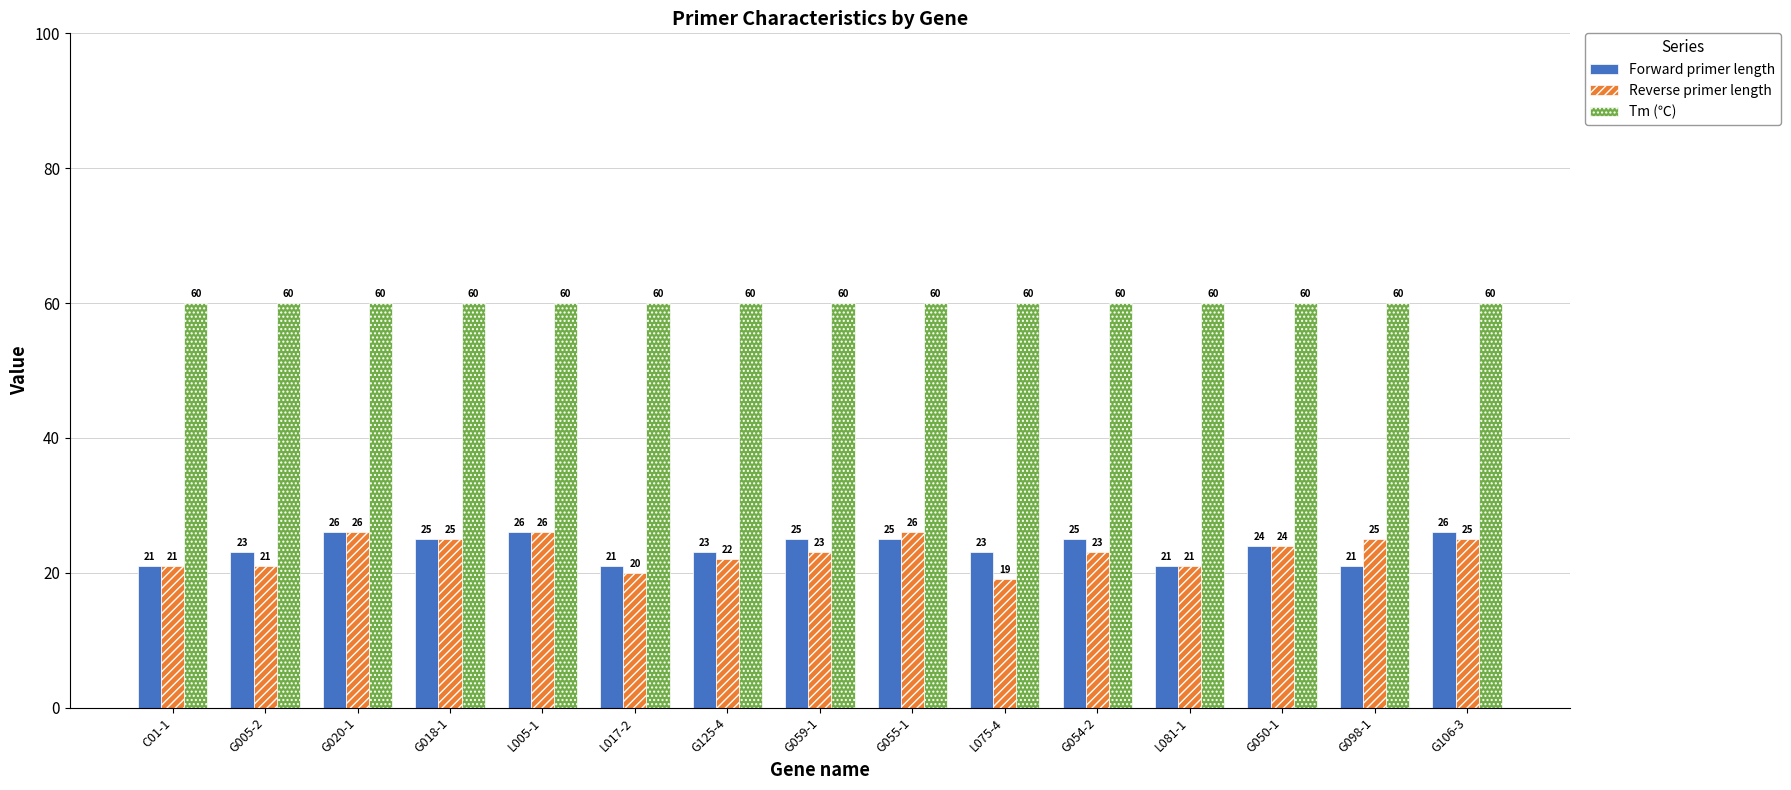

Is the value of Forward primer length at G050-1 greater than the value of Tm (℃) at L081-1?

No